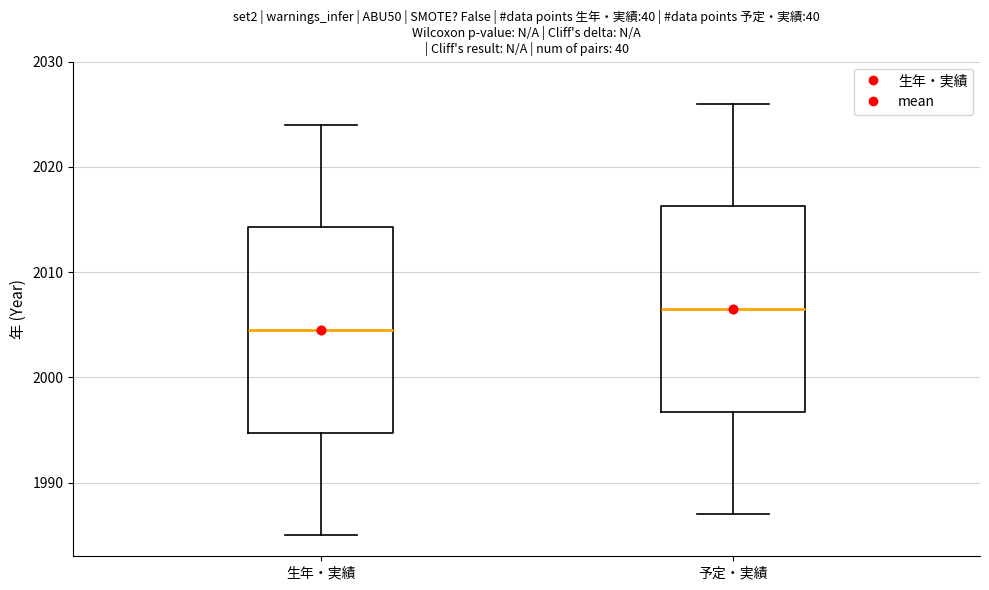

Reading left to right, transcribe this box plot: for each box, give where its median line is, the range the box spans, and where its two whiskers end, as read against the y-axis. The values are not printed on the chart, so give them approximately, as read against the axis.

生年・実績: median 2005, box 1995 to 2014, whiskers 1985 to 2024
予定・実績: median 2007, box 1997 to 2016, whiskers 1987 to 2026